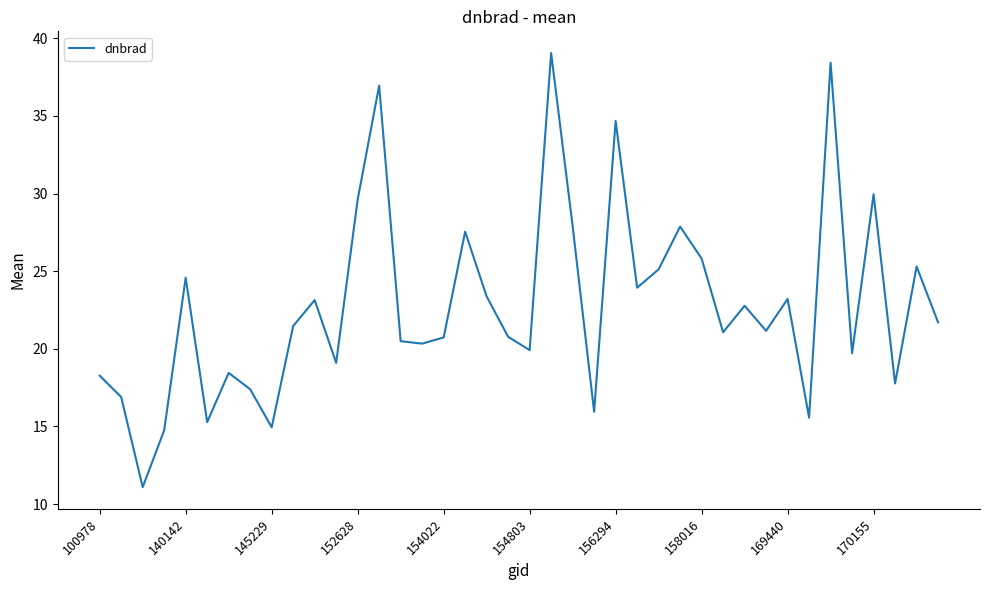

What is the greatest value displayed?

39.1